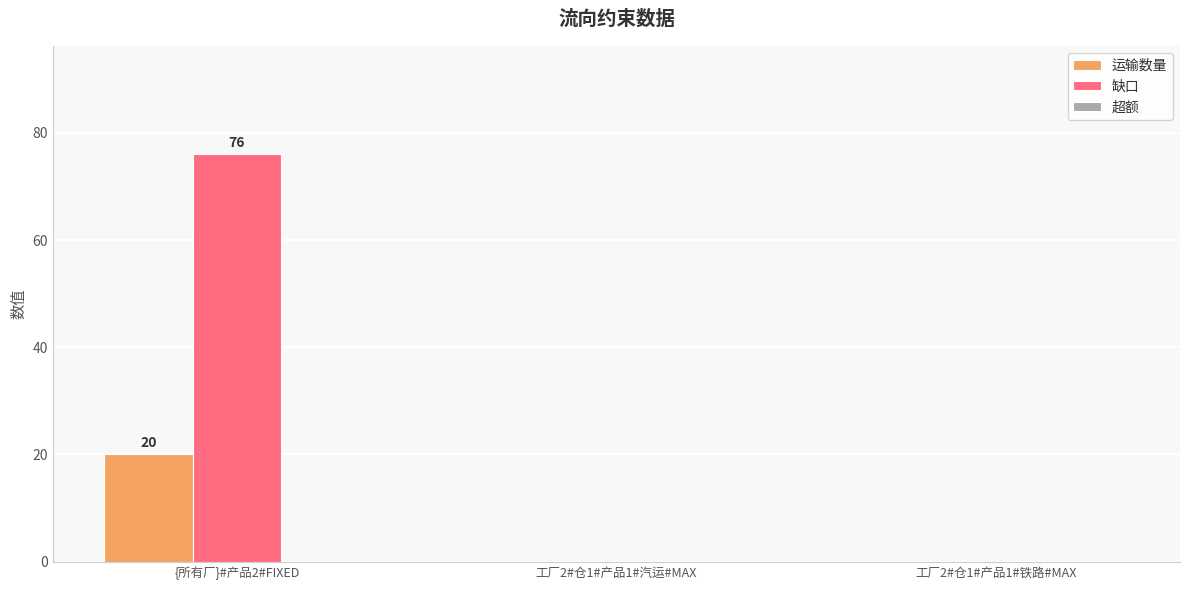

How many categories are shown in the chart?

3